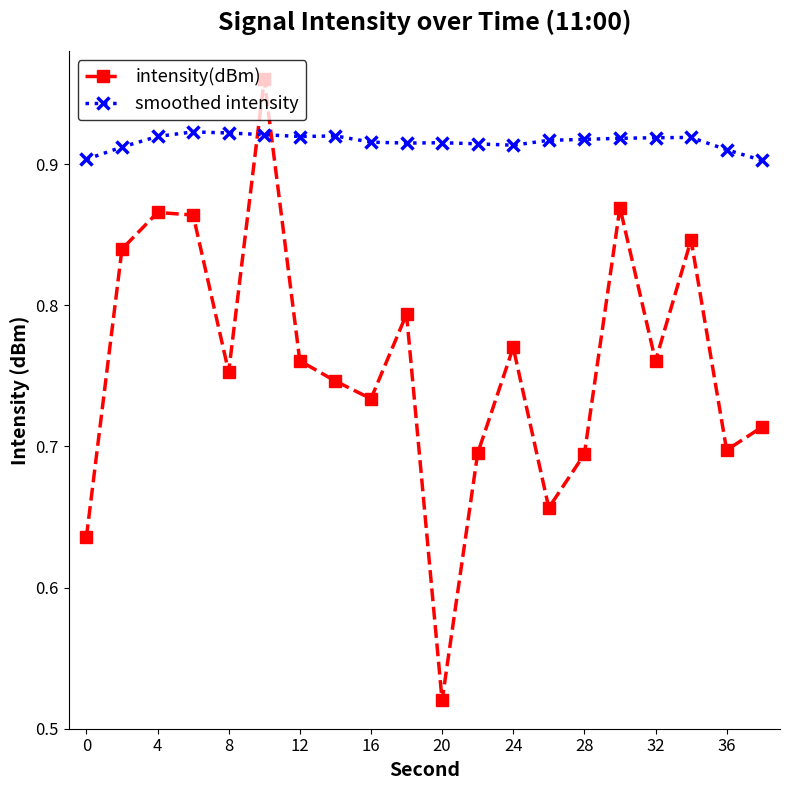

What is the difference between the second highest and second lowest values in the intensity(dBm) series?

0.2